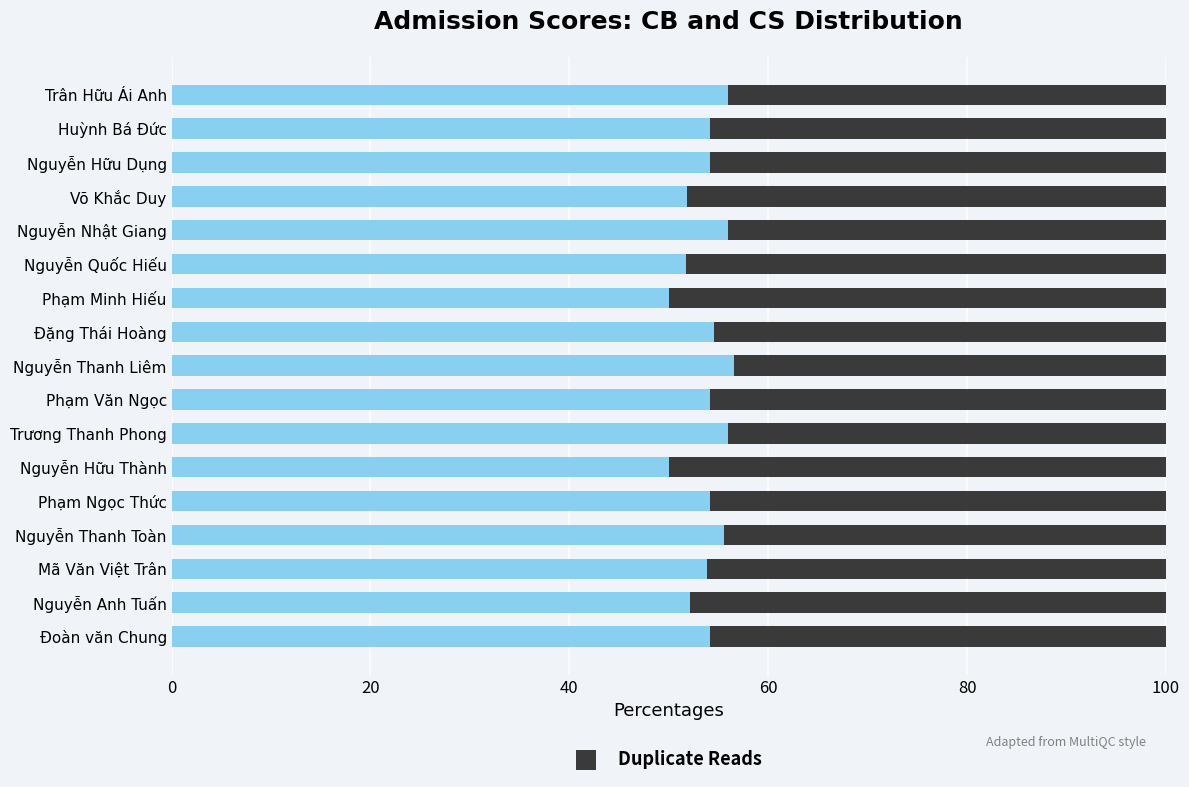

What is the total value across all series at Nguyễn Hữu Thành?

100.0